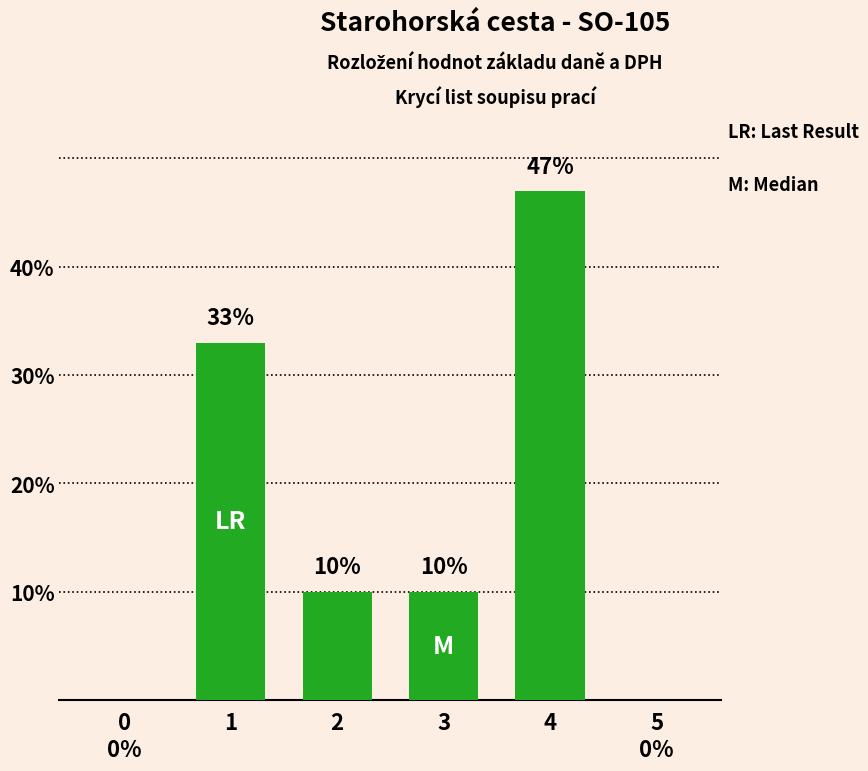

At which label does the data first exceed 10?

1